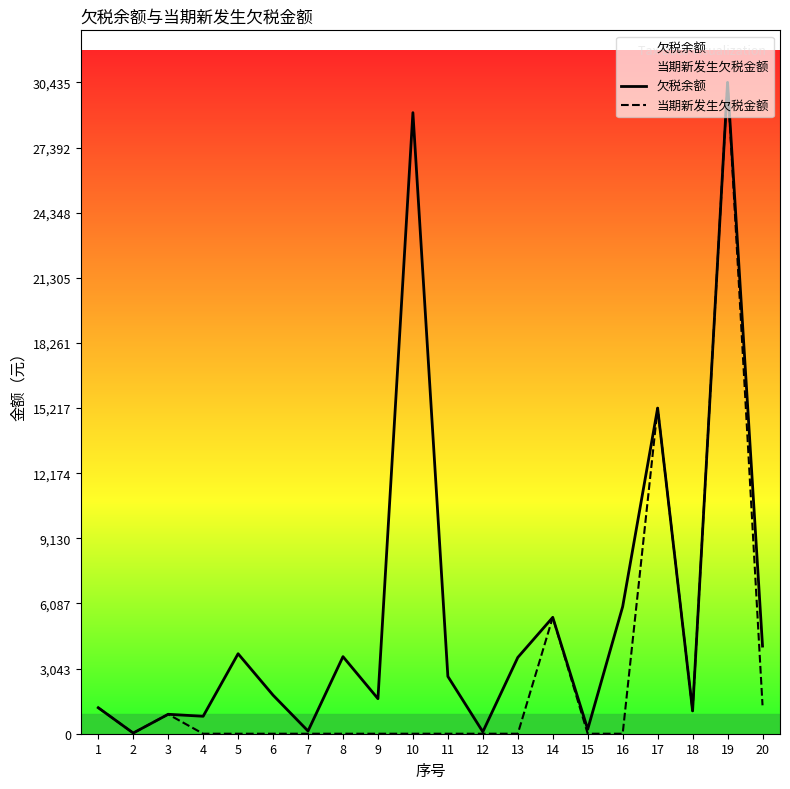

At which category does the chart reach its minimum across all series?

4